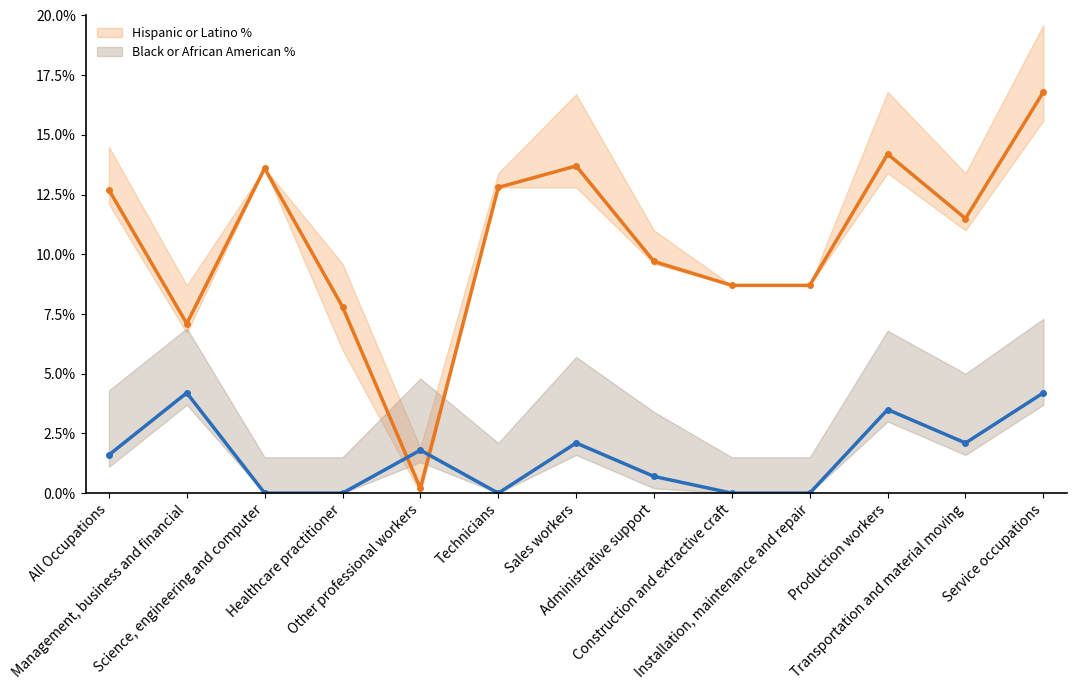

Where do Hispanic or Latino % and Black or African American % first cross each other?

Healthcare practitioner and Other professional workers